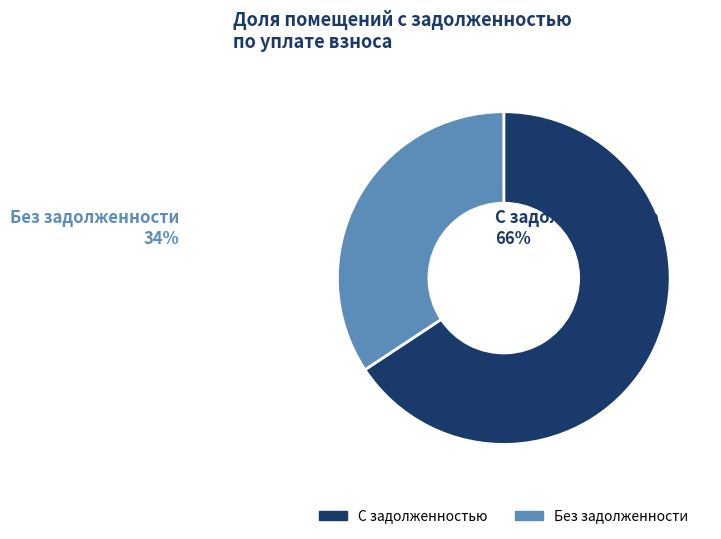

Is there a majority slice in this chart?

Yes